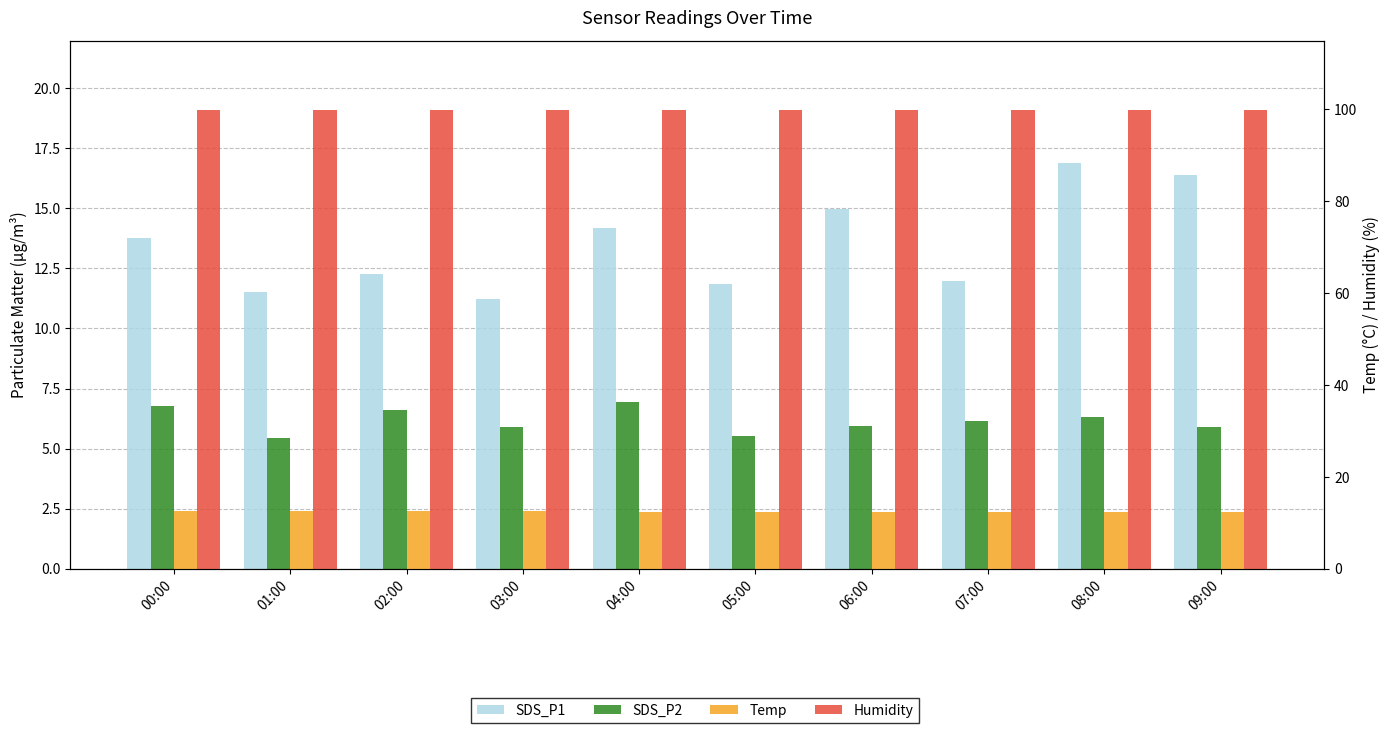

Rank the categories by SDS_P1 value from lowest to highest.

03:00, 01:00, 05:00, 07:00, 02:00, 00:00, 04:00, 06:00, 09:00, 08:00